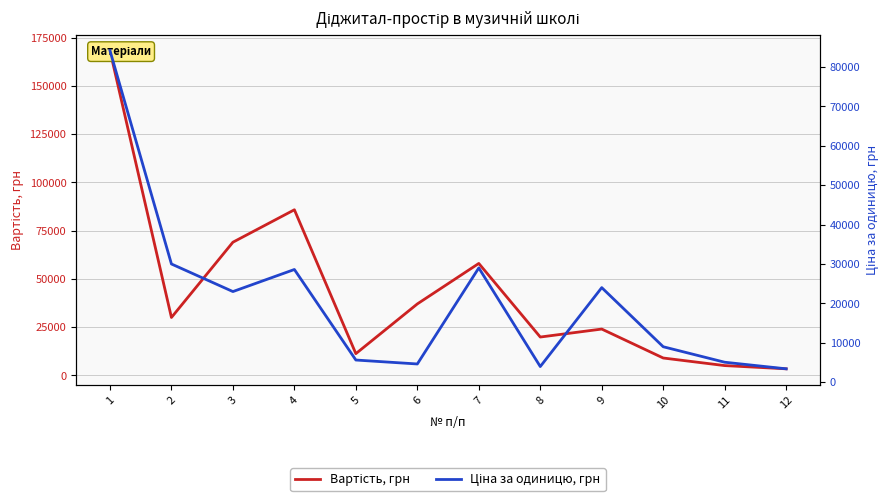

What is the value of the Ціна за одиницю, грн point at the 2nd from the left?

29999